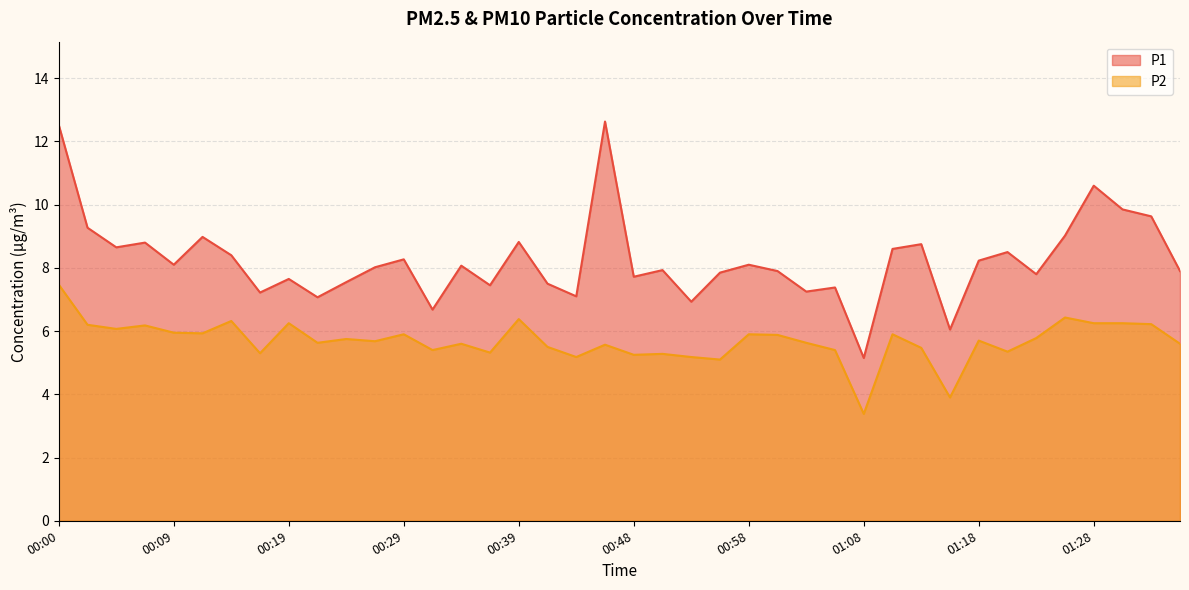

True or false: P2 and P1 intersect in this chart.

False